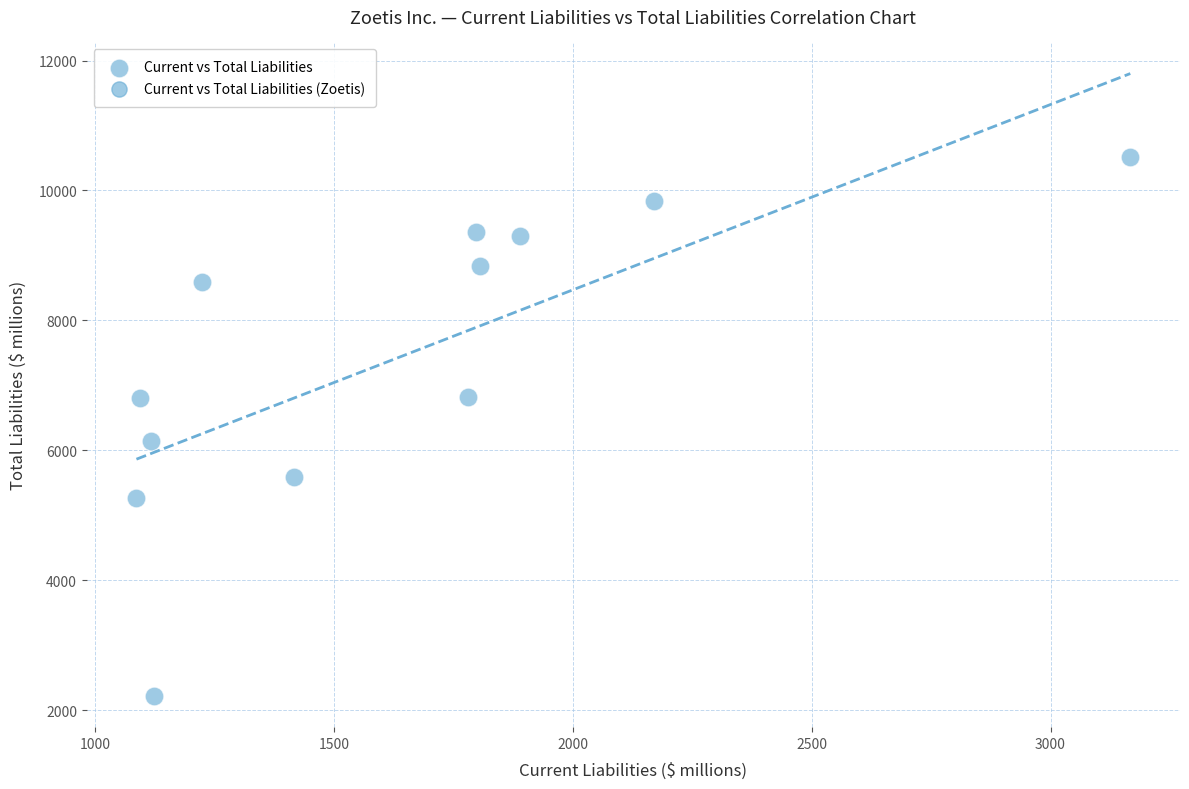

What Y value in the scatter plot is closest to 6371?

6150